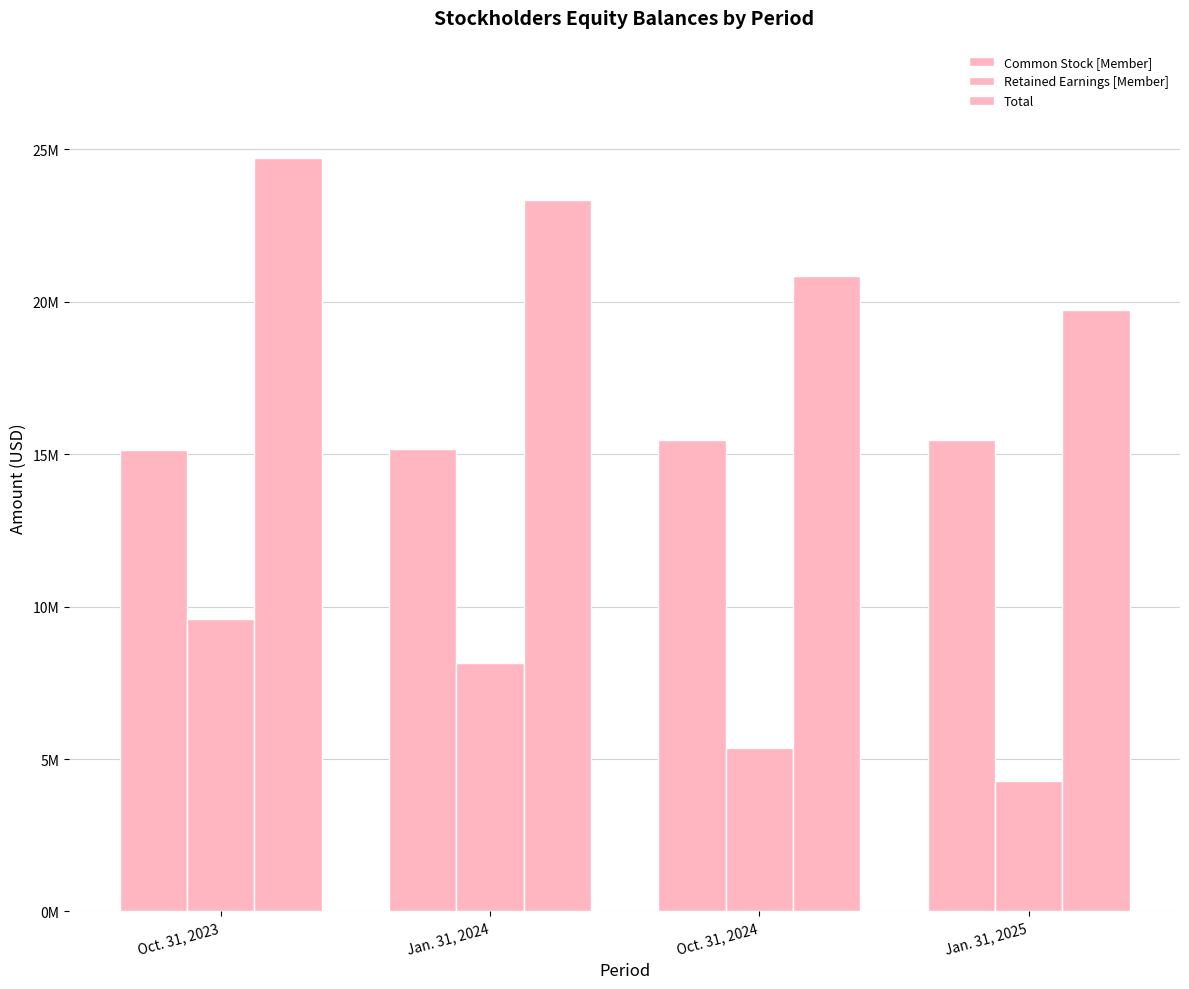

At which category is the sum across all series the highest?

Oct. 31, 2023